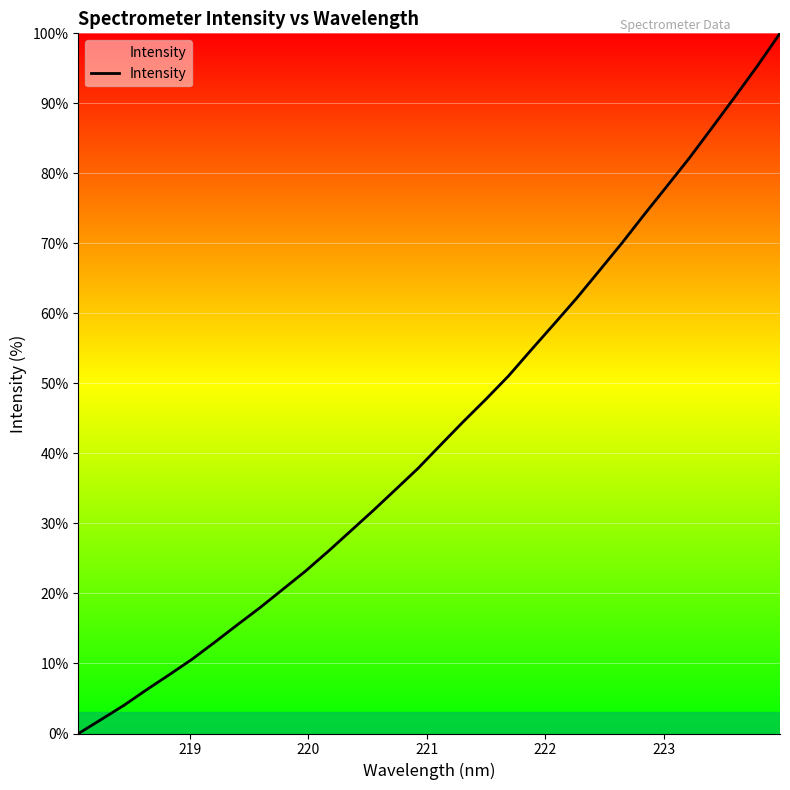

What is the difference between the maximum and minimum values?

100.0